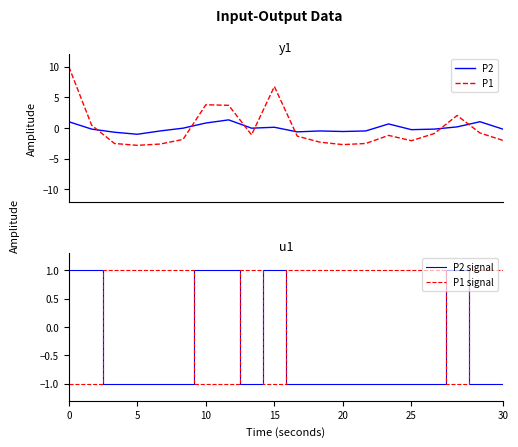

What is the difference between the maximum and second lowest values in the P2 series?

2.0